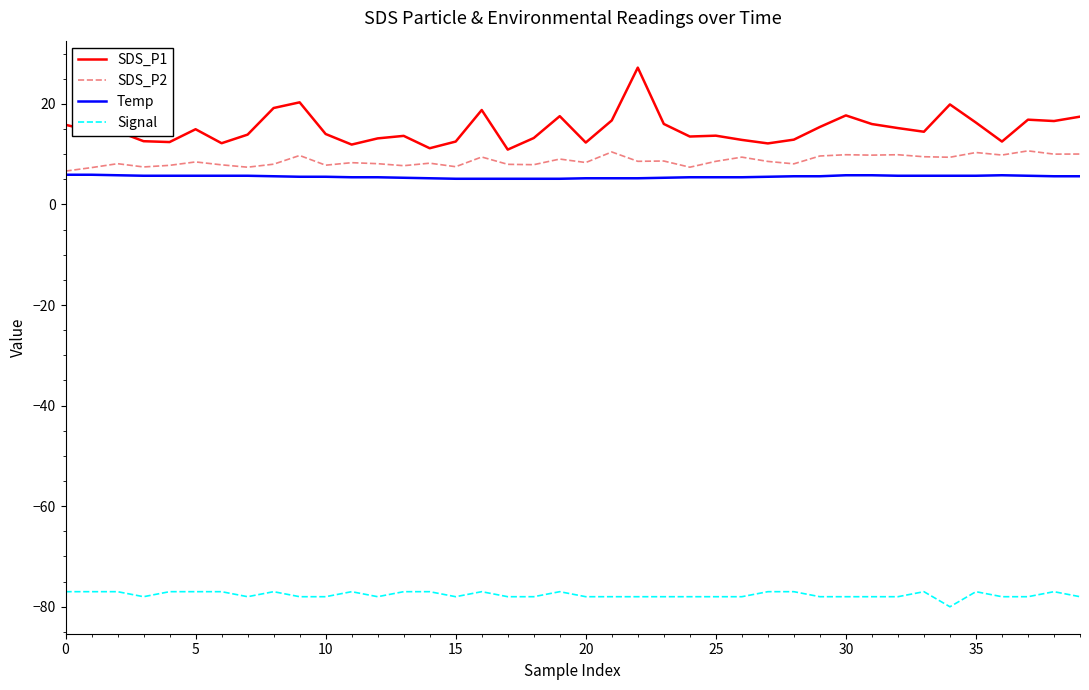

List the series in order of their peak value, highest first.

SDS_P1, SDS_P2, Temp, Signal